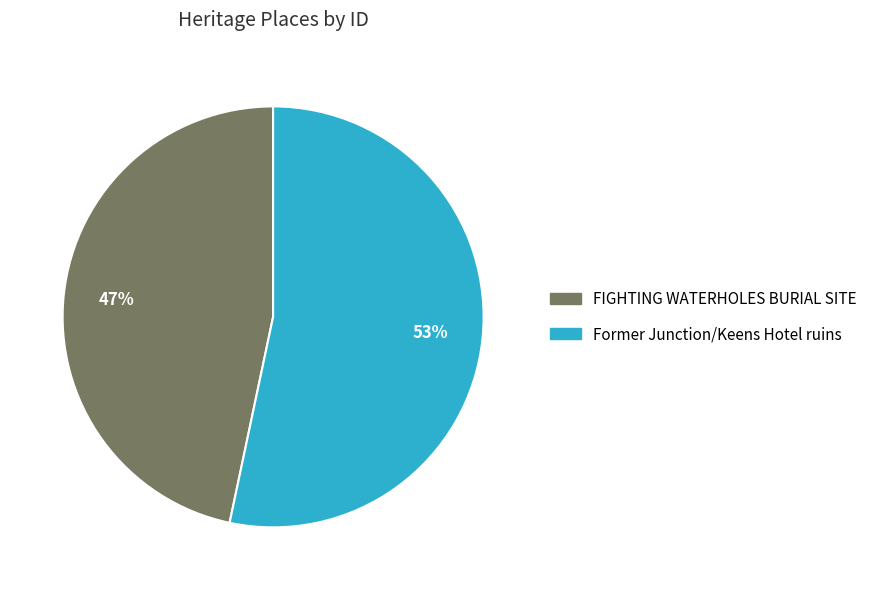

To the nearest percent, what is the combined percentage of FIGHTING WATERHOLES BURIAL SITE and Former Junction/Keens Hotel ruins?

100%